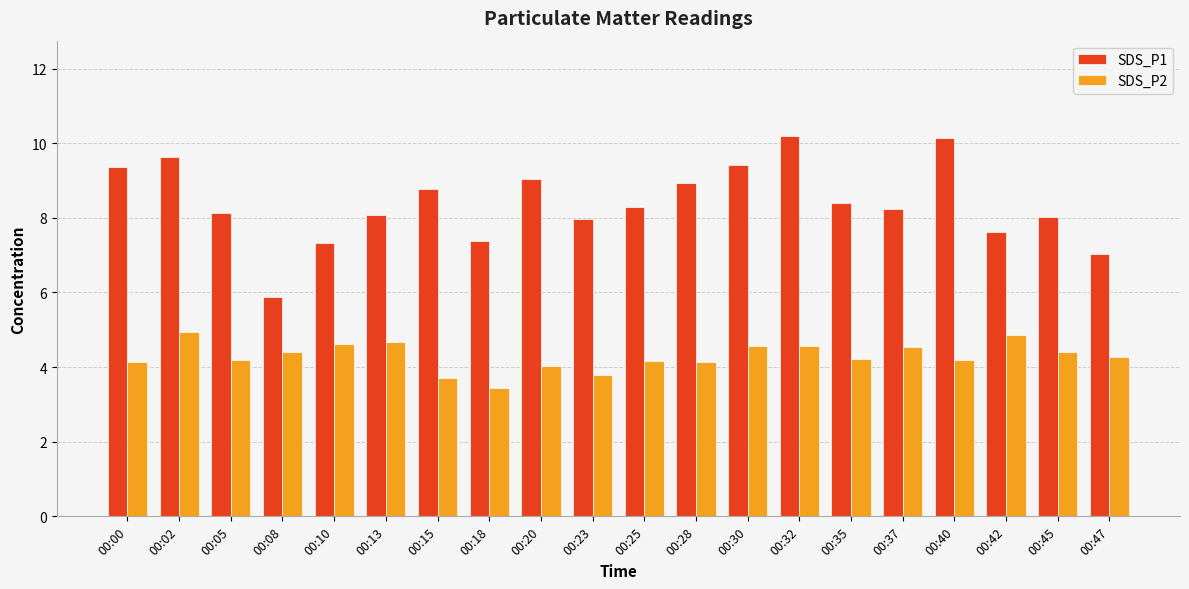

Read the SDS_P2 value at 00:47.

4.3